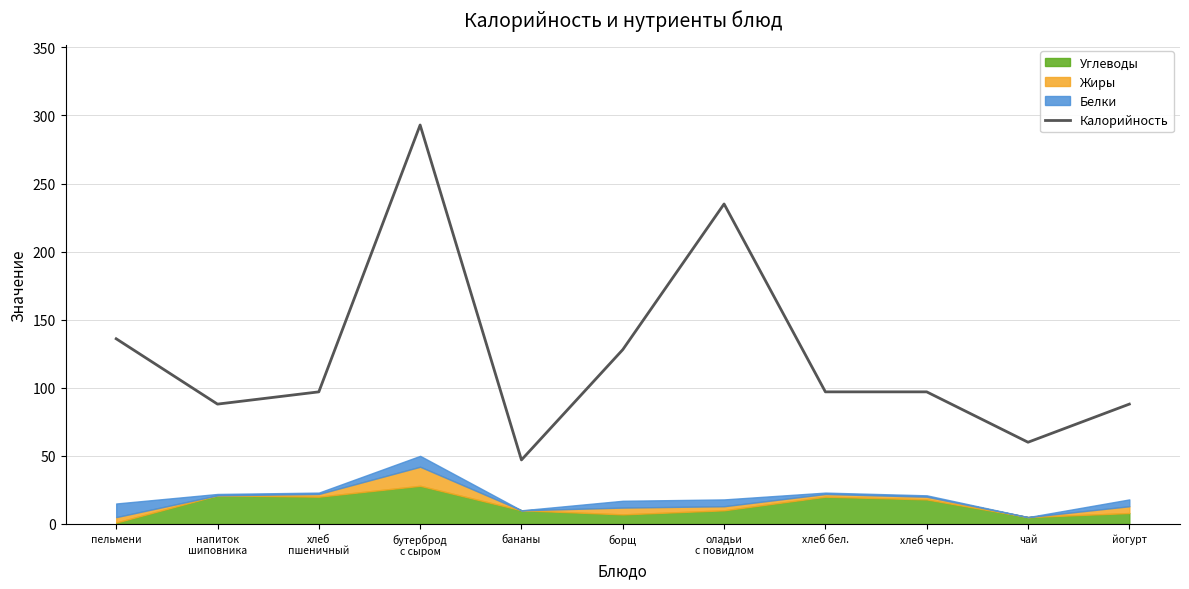

What is the label of the 9th point from the right?

хлеб
пшеничный